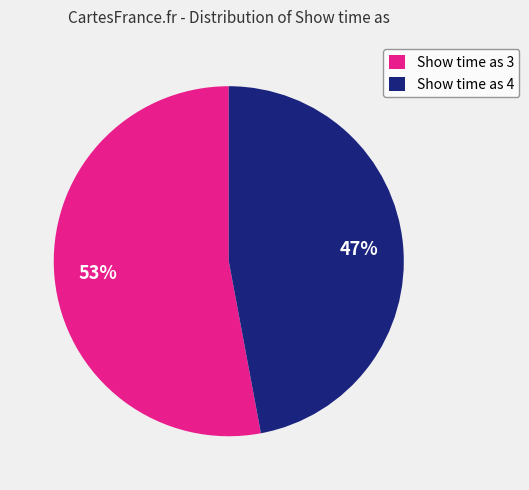

How many slices are in this pie chart?

2